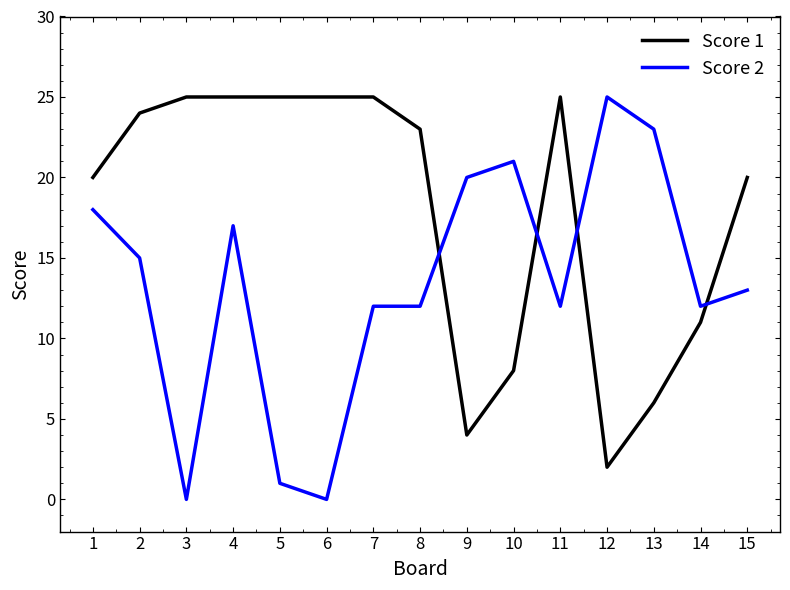

Reading left to right, list all the values displayed in this chart.

Score 1: 1=20	2=24	3=25	4=25	5=25	6=25	7=25	8=23	9=4	10=8	11=25	12=2	13=6	14=11	15=20
Score 2: 1=18	2=15	3=0	4=17	5=1	6=0	7=12	8=12	9=20	10=21	11=12	12=25	13=23	14=12	15=13